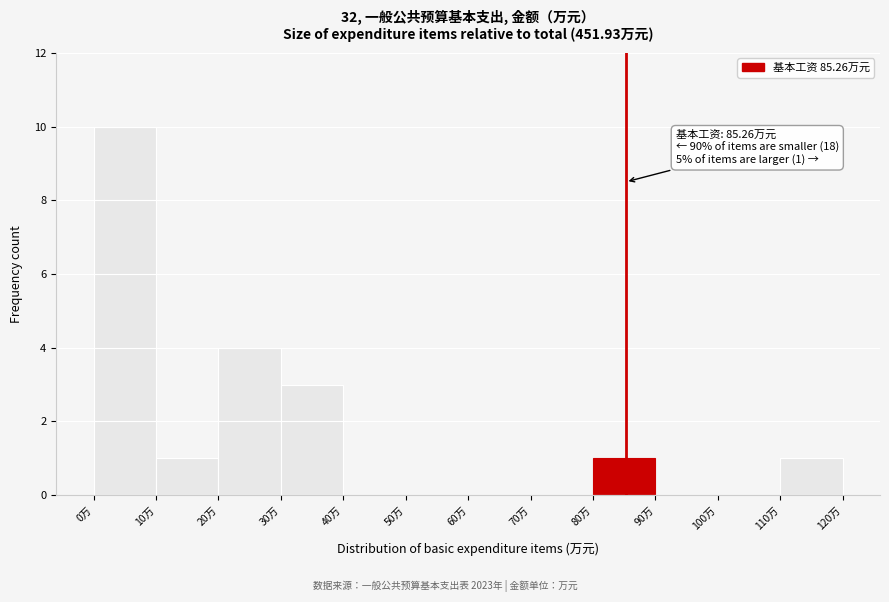

Over which range of the x-axis is the bar tallest?

0 to 10